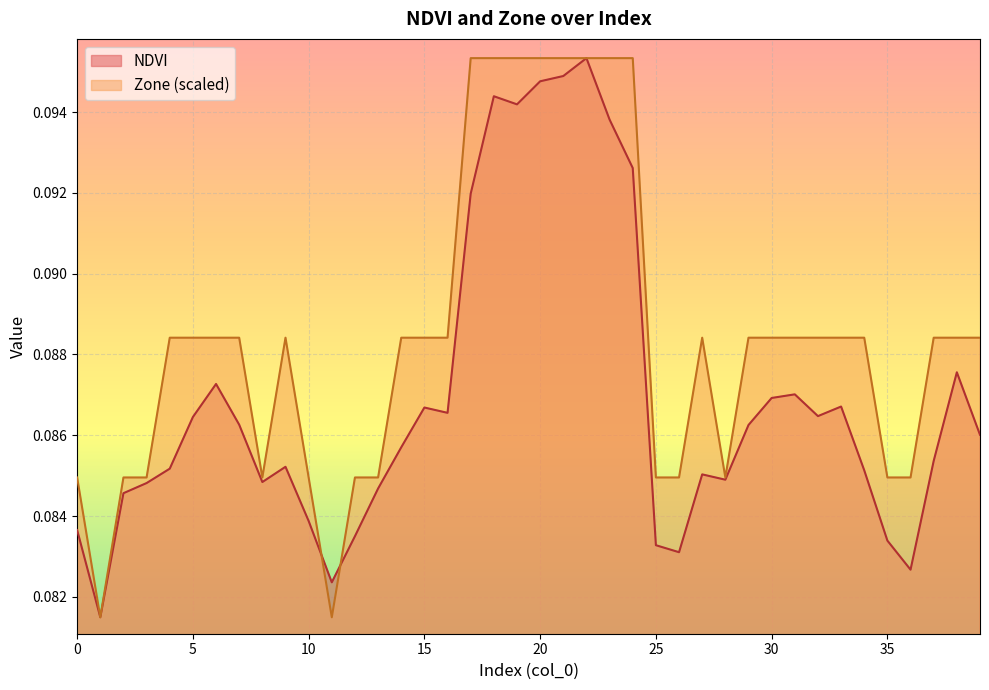

Which series ends up on top after the final intersection of Zone and NDVI?

Zone